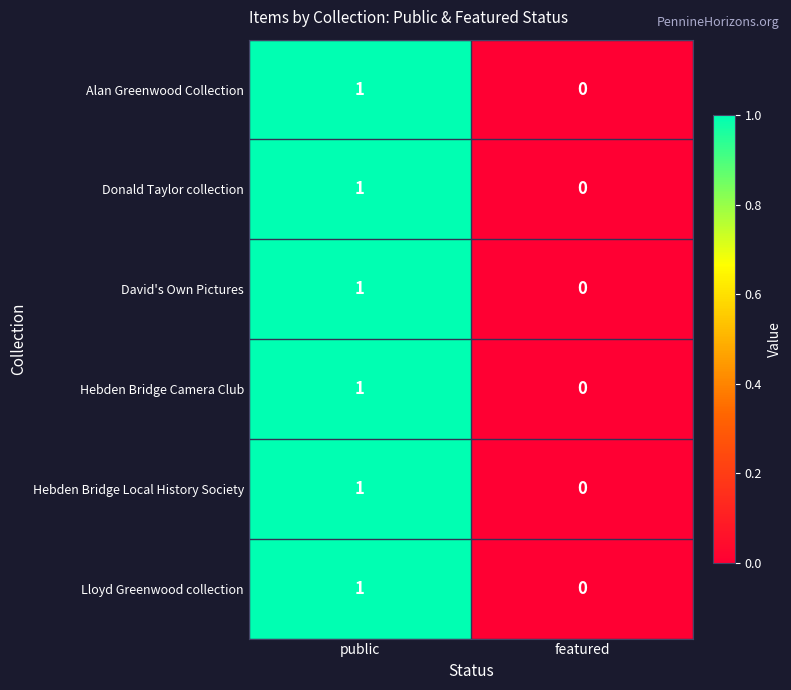

Count the number of data series in this chart.

6